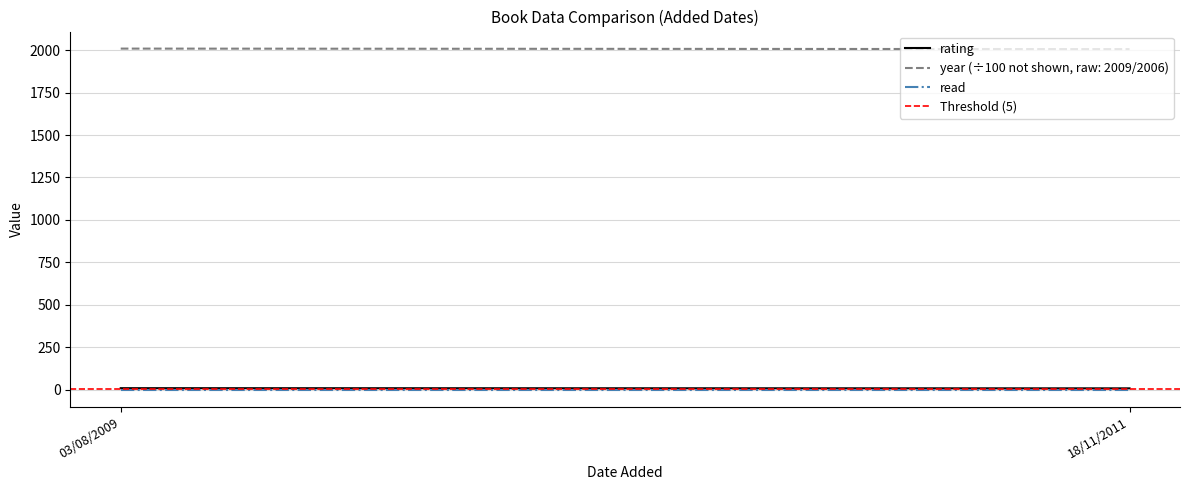

What is the sum of all Threshold (5) values?

10